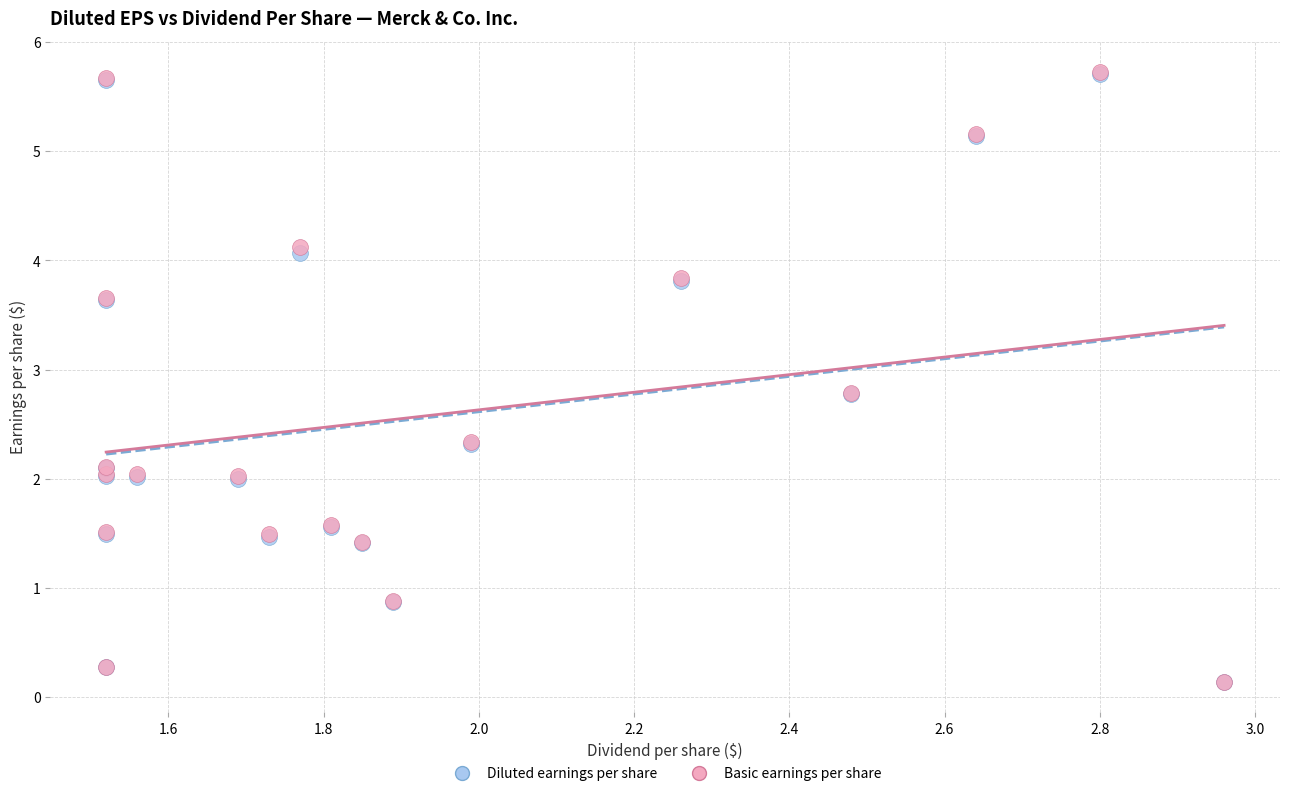

What are all the series names shown in the legend?

Diluted earnings per share, Basic earnings per share